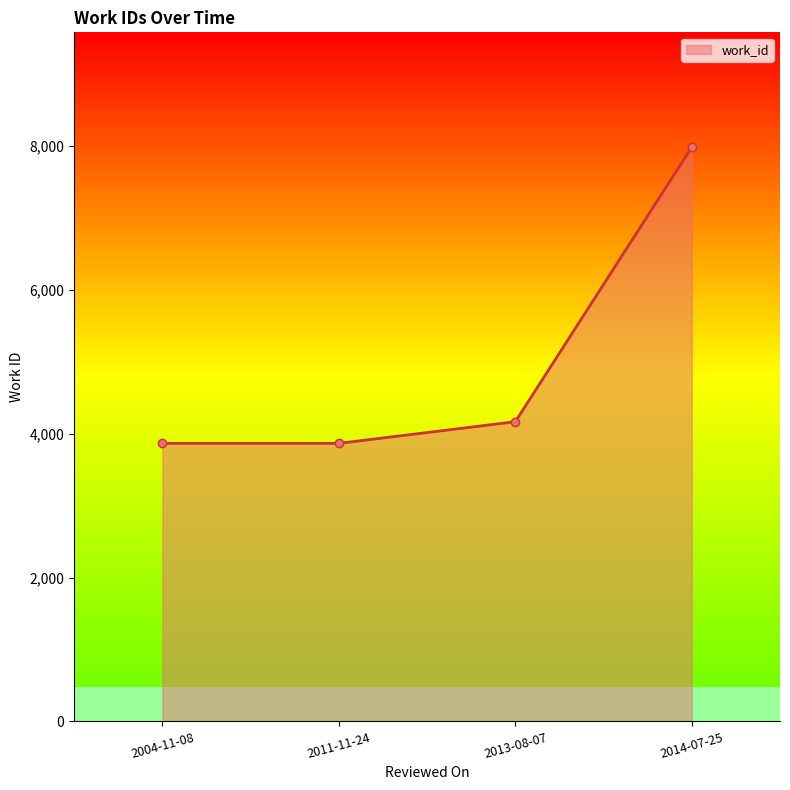

Where is the data nearest to the value 5925?

2013-08-07